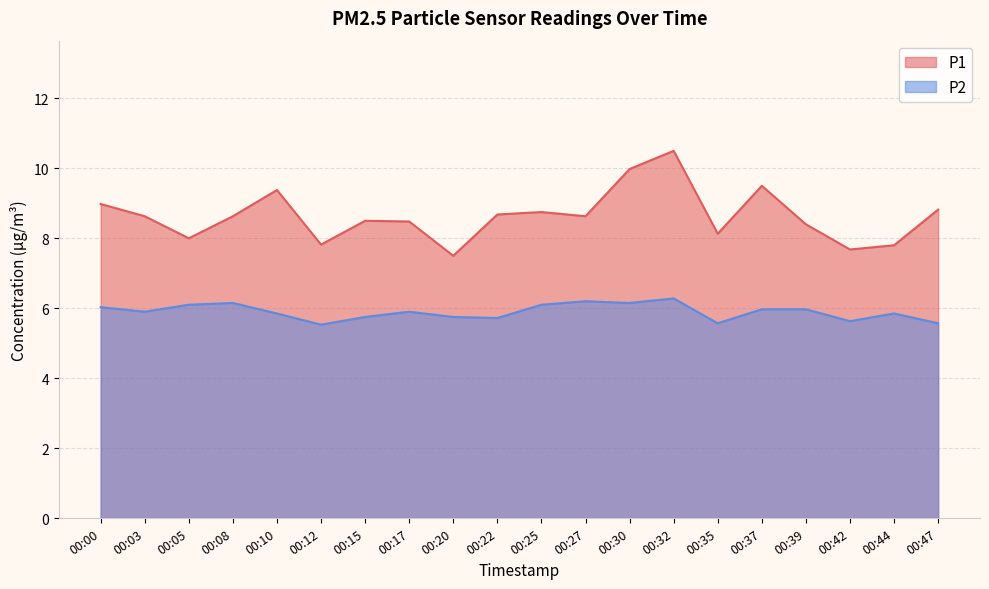

True or false: P1 and P2 cross at least once.

False